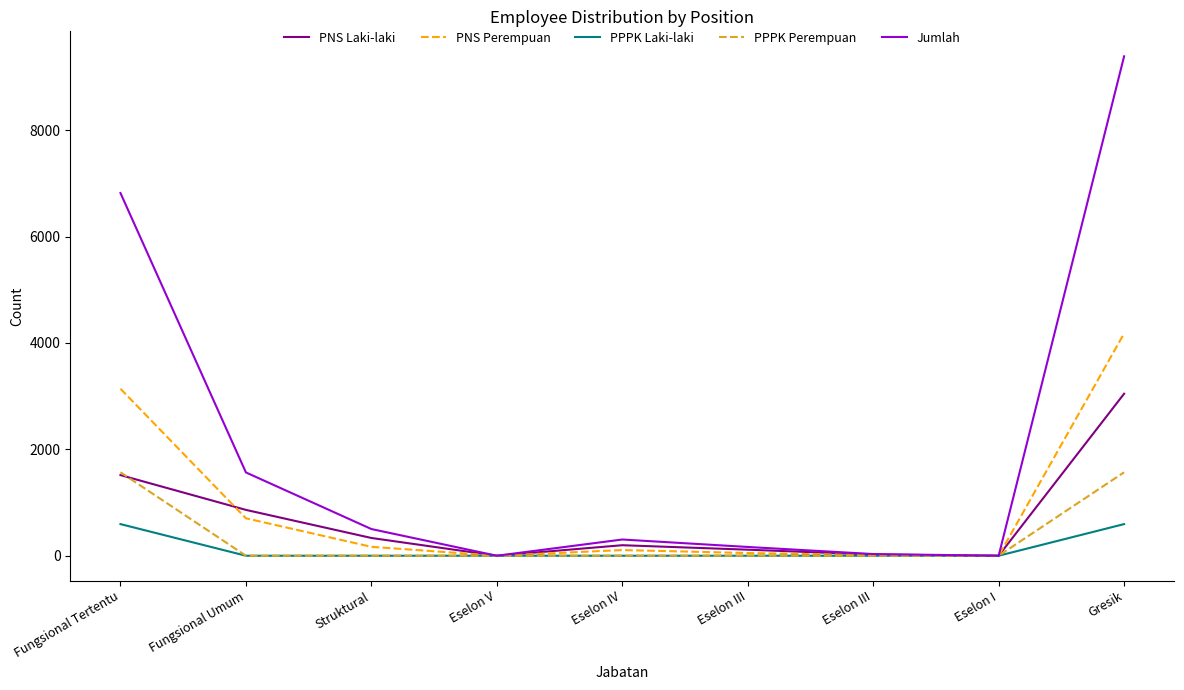

What is the label of the 1st point from the left?

Fungsional Tertentu